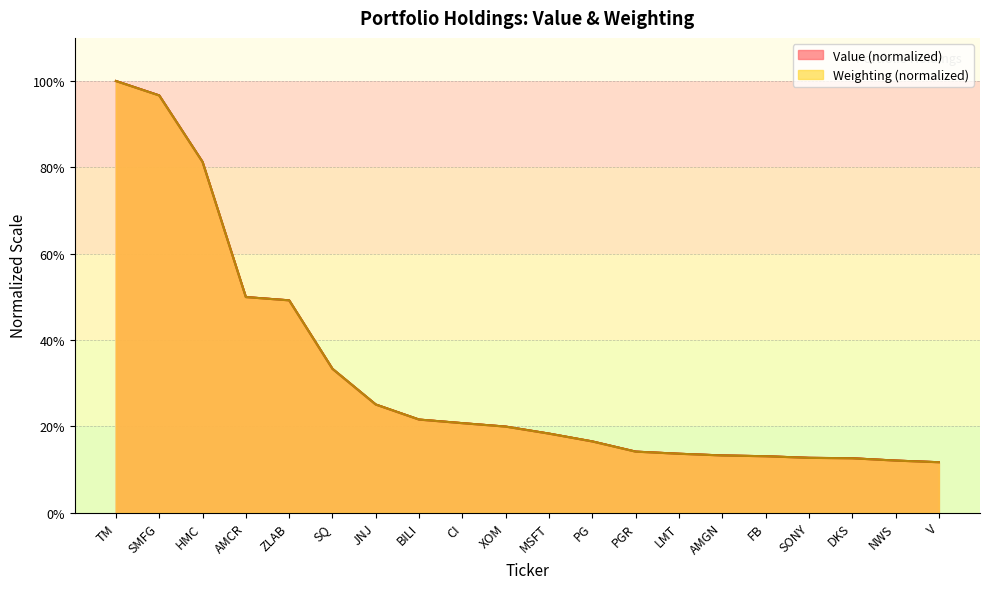

Which has a higher value, NWS or LMT?

LMT